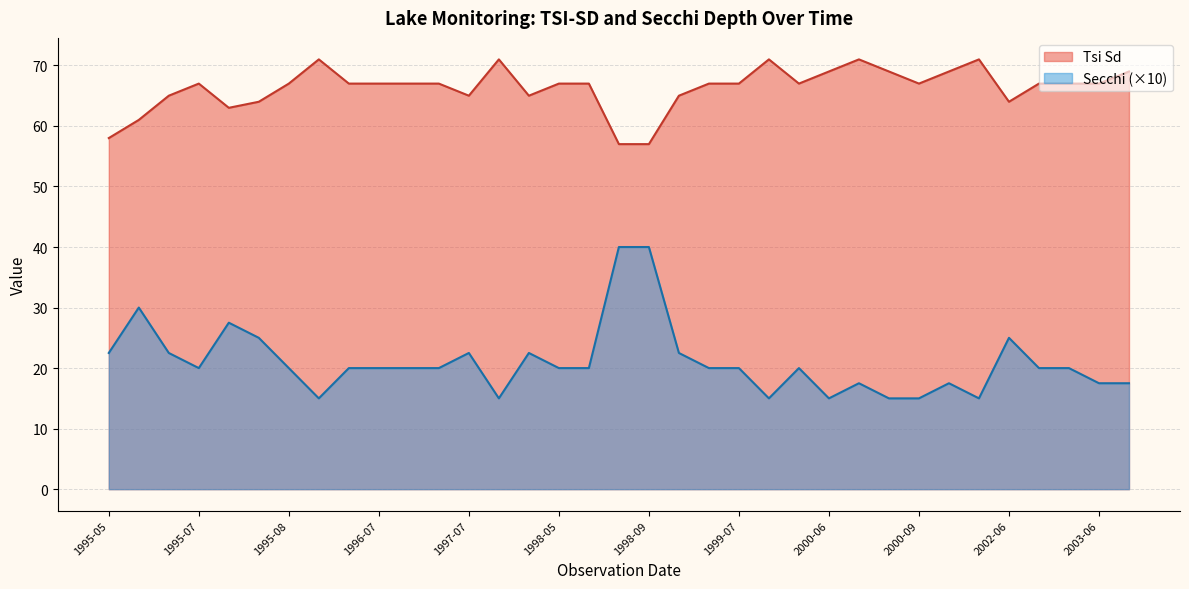

Which series changed the most between 1996-07 and 1998-09?

Secchi (×10)